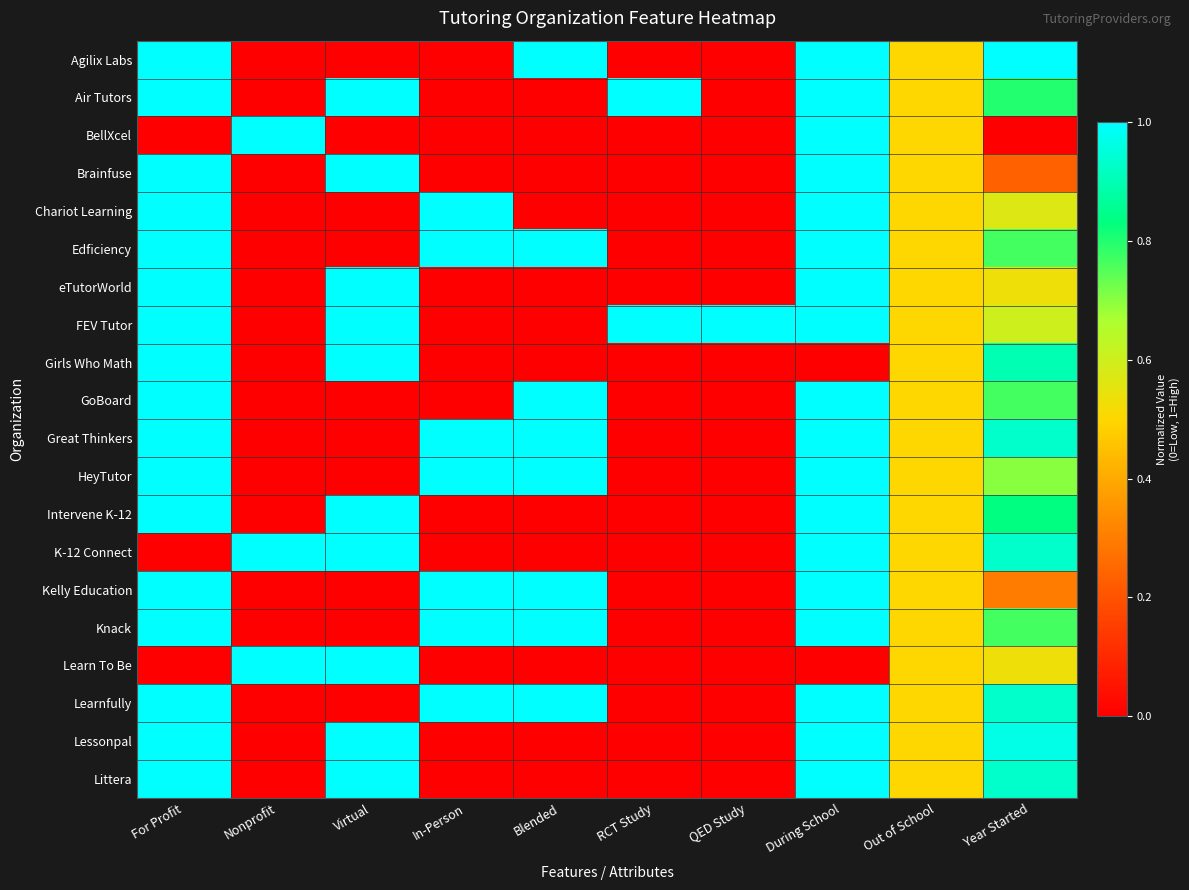

Reading right to left, extract all data points from this chart.

Agilix Labs: Year Started=1.0	Out of School=0.5	During School=1.0	QED Study=0.0	RCT Study=0.0	Blended=1.0	In-Person=0.0	Virtual=0.0	Nonprofit=0.0	For Profit=1.0
Air Tutors: Year Started=0.8	Out of School=0.5	During School=1.0	QED Study=0.0	RCT Study=1.0	Blended=0.0	In-Person=0.0	Virtual=1.0	Nonprofit=0.0	For Profit=1.0
BellXcel: Year Started=0.0	Out of School=0.5	During School=1.0	QED Study=0.0	RCT Study=0.0	Blended=0.0	In-Person=0.0	Virtual=0.0	Nonprofit=1.0	For Profit=0.0
Brainfuse: Year Started=0.2	Out of School=0.5	During School=1.0	QED Study=0.0	RCT Study=0.0	Blended=0.0	In-Person=0.0	Virtual=1.0	Nonprofit=0.0	For Profit=1.0
Chariot Learning: Year Started=0.6	Out of School=0.5	During School=1.0	QED Study=0.0	RCT Study=0.0	Blended=0.0	In-Person=1.0	Virtual=0.0	Nonprofit=0.0	For Profit=1.0
Edficiency: Year Started=0.8	Out of School=0.5	During School=1.0	QED Study=0.0	RCT Study=0.0	Blended=1.0	In-Person=1.0	Virtual=0.0	Nonprofit=0.0	For Profit=1.0
eTutorWorld: Year Started=0.5	Out of School=0.5	During School=1.0	QED Study=0.0	RCT Study=0.0	Blended=0.0	In-Person=0.0	Virtual=1.0	Nonprofit=0.0	For Profit=1.0
FEV Tutor: Year Started=0.6	Out of School=0.5	During School=1.0	QED Study=1.0	RCT Study=1.0	Blended=0.0	In-Person=0.0	Virtual=1.0	Nonprofit=0.0	For Profit=1.0
Girls Who Math: Year Started=0.9	Out of School=0.5	During School=0.0	QED Study=0.0	RCT Study=0.0	Blended=0.0	In-Person=0.0	Virtual=1.0	Nonprofit=0.0	For Profit=1.0
GoBoard: Year Started=0.8	Out of School=0.5	During School=1.0	QED Study=0.0	RCT Study=0.0	Blended=1.0	In-Person=0.0	Virtual=0.0	Nonprofit=0.0	For Profit=1.0
Great Thinkers: Year Started=0.9	Out of School=0.5	During School=1.0	QED Study=0.0	RCT Study=0.0	Blended=1.0	In-Person=1.0	Virtual=0.0	Nonprofit=0.0	For Profit=1.0
HeyTutor: Year Started=0.7	Out of School=0.5	During School=1.0	QED Study=0.0	RCT Study=0.0	Blended=1.0	In-Person=1.0	Virtual=0.0	Nonprofit=0.0	For Profit=1.0
Intervene K-12: Year Started=0.8	Out of School=0.5	During School=1.0	QED Study=0.0	RCT Study=0.0	Blended=0.0	In-Person=0.0	Virtual=1.0	Nonprofit=0.0	For Profit=1.0
K-12 Connect: Year Started=0.9	Out of School=0.5	During School=1.0	QED Study=0.0	RCT Study=0.0	Blended=0.0	In-Person=0.0	Virtual=1.0	Nonprofit=1.0	For Profit=0.0
Kelly Education: Year Started=0.3	Out of School=0.5	During School=1.0	QED Study=0.0	RCT Study=0.0	Blended=1.0	In-Person=1.0	Virtual=0.0	Nonprofit=0.0	For Profit=1.0
Knack: Year Started=0.8	Out of School=0.5	During School=1.0	QED Study=0.0	RCT Study=0.0	Blended=1.0	In-Person=1.0	Virtual=0.0	Nonprofit=0.0	For Profit=1.0
Learn To Be: Year Started=0.5	Out of School=0.5	During School=0.0	QED Study=0.0	RCT Study=0.0	Blended=0.0	In-Person=0.0	Virtual=1.0	Nonprofit=1.0	For Profit=0.0
Learnfully: Year Started=0.9	Out of School=0.5	During School=1.0	QED Study=0.0	RCT Study=0.0	Blended=1.0	In-Person=1.0	Virtual=0.0	Nonprofit=0.0	For Profit=1.0
Lessonpal: Year Started=1.0	Out of School=0.5	During School=1.0	QED Study=0.0	RCT Study=0.0	Blended=0.0	In-Person=0.0	Virtual=1.0	Nonprofit=0.0	For Profit=1.0
Littera: Year Started=0.9	Out of School=0.5	During School=1.0	QED Study=0.0	RCT Study=0.0	Blended=0.0	In-Person=0.0	Virtual=1.0	Nonprofit=0.0	For Profit=1.0